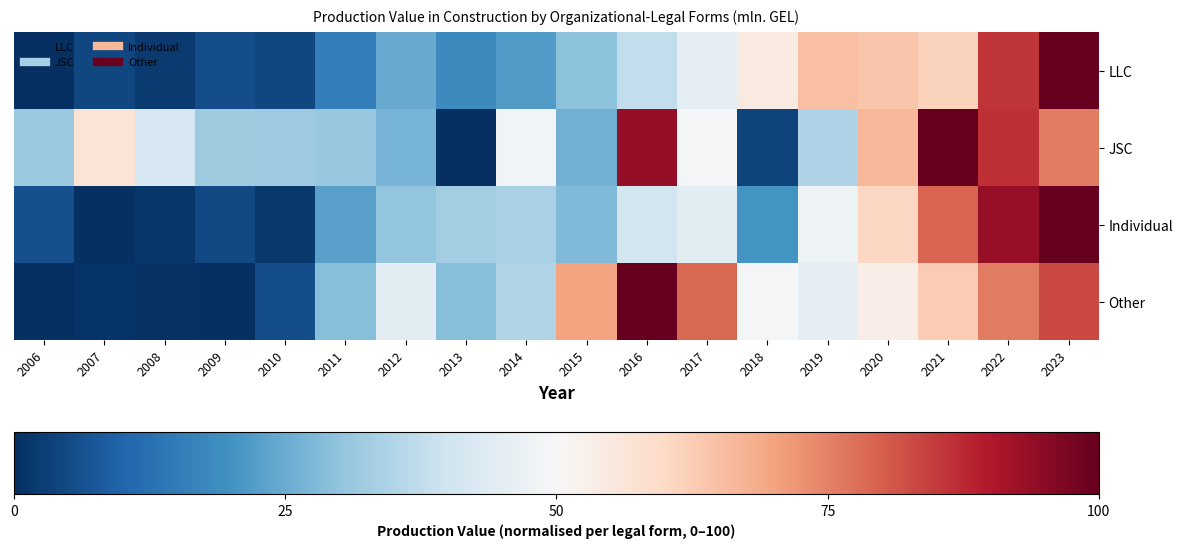

Reading left to right, extract all data points from this chart.

LLC: 2006=0.0	2007=4.6	2008=2.3	2009=5.6	2010=4.4	2011=15.3	2012=24.6	2013=18.1	2014=21.7	2015=29.4	2016=37.8	2017=45.2	2018=54.5	2019=64.9	2020=64.0	2021=61.4	2022=85.6	2023=100.0
JSC: 2006=31.5	2007=57.0	2008=41.5	2009=32.2	2010=31.8	2011=31.2	2012=27.0	2013=0.0	2014=48.7	2015=26.1	2016=94.1	2017=49.4	2018=3.7	2019=34.7	2020=66.5	2021=100.0	2022=86.7	2023=75.8
Individual: 2006=6.1	2007=0.0	2008=1.2	2009=4.7	2010=1.9	2011=22.7	2012=30.3	2013=32.5	2014=33.9	2015=28.0	2016=41.0	2017=44.2	2018=20.0	2019=47.5	2020=60.2	2021=79.1	2022=93.5	2023=100.0
Other: 2006=0.0	2007=1.0	2008=0.5	2009=0.1	2010=5.7	2011=28.6	2012=44.6	2013=28.6	2014=35.0	2015=70.0	2016=100.0	2017=78.9	2018=49.4	2019=45.6	2020=53.3	2021=62.8	2022=76.1	2023=82.9